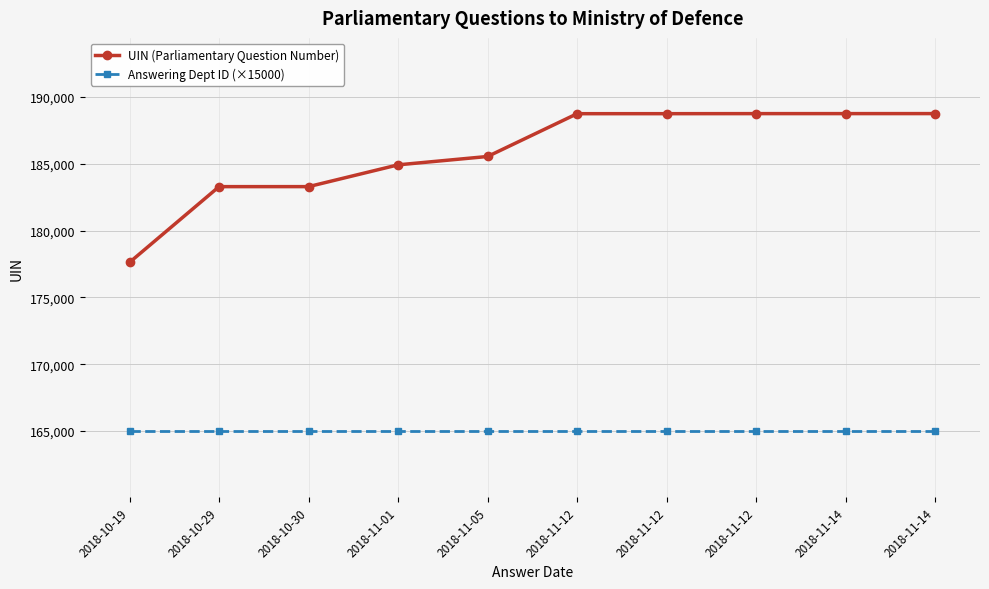

How many data points does each series have?

10